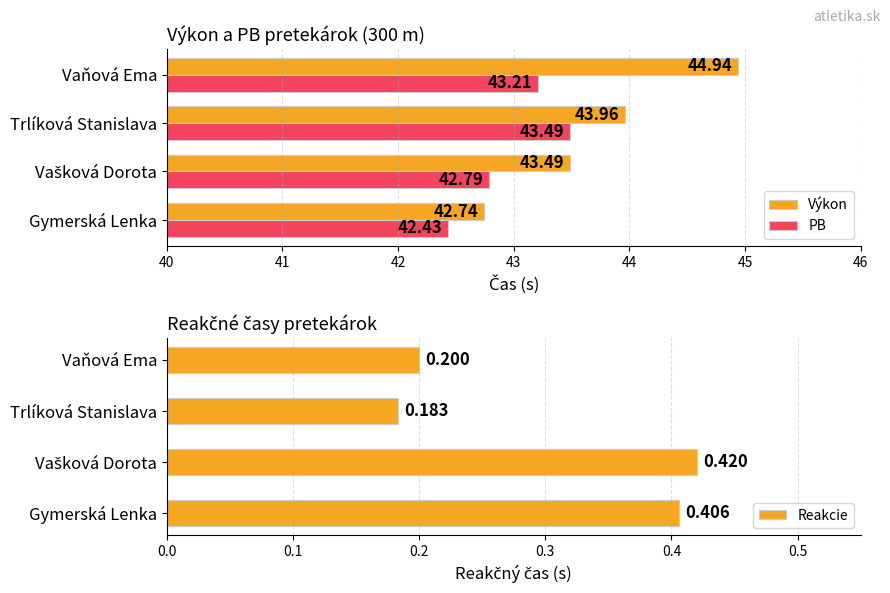

What is the difference between the maximum and minimum values in the Výkon series?

2.2